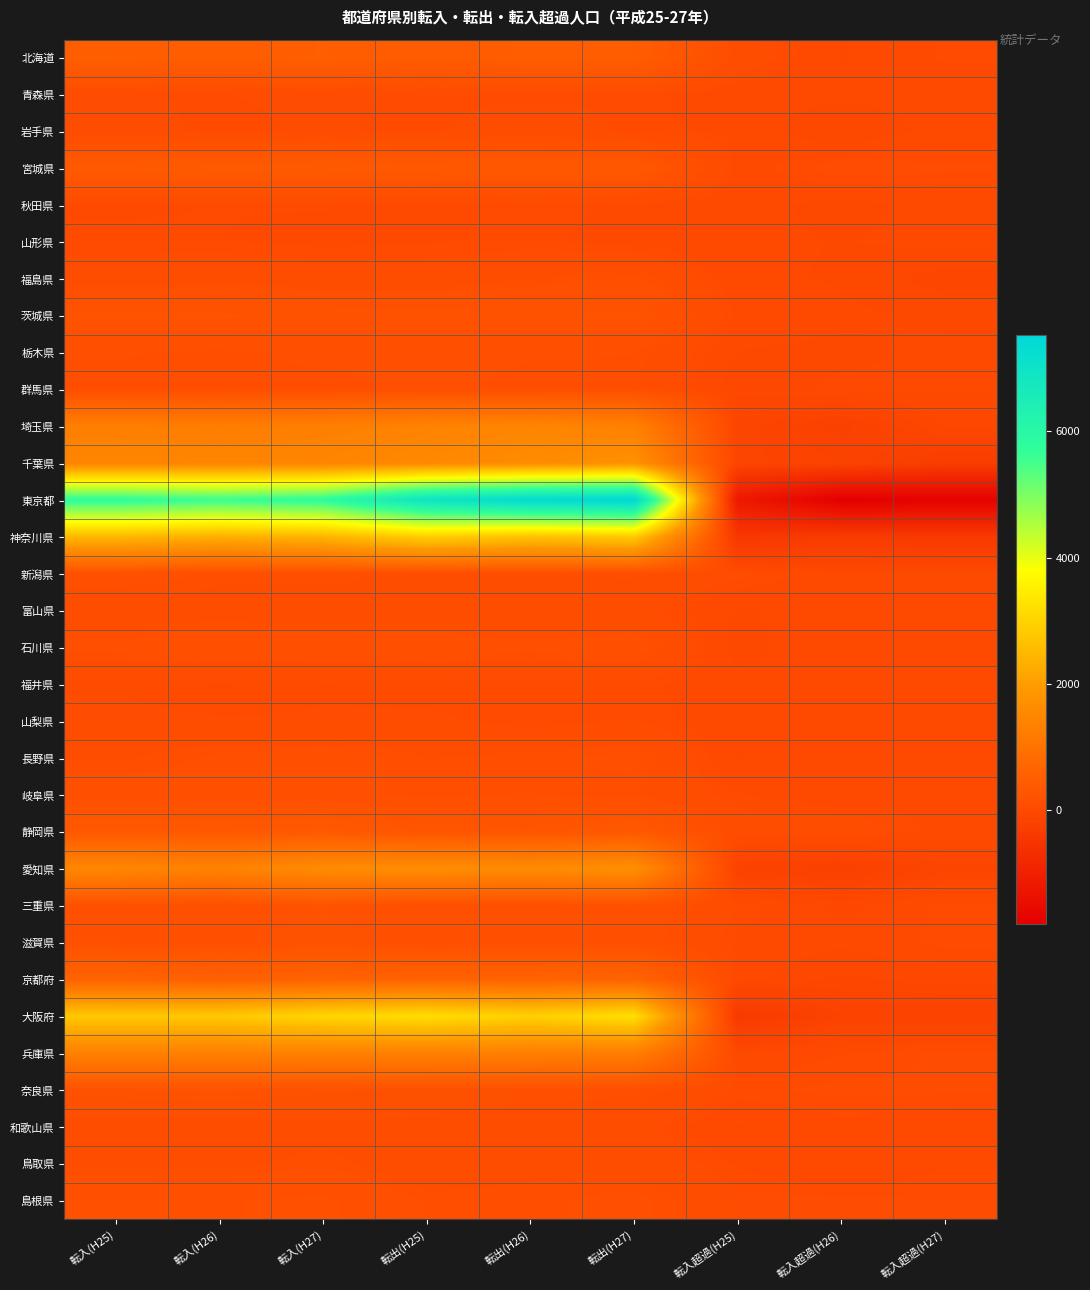

At which category does the chart reach its minimum across all series?

転入超過(H26)